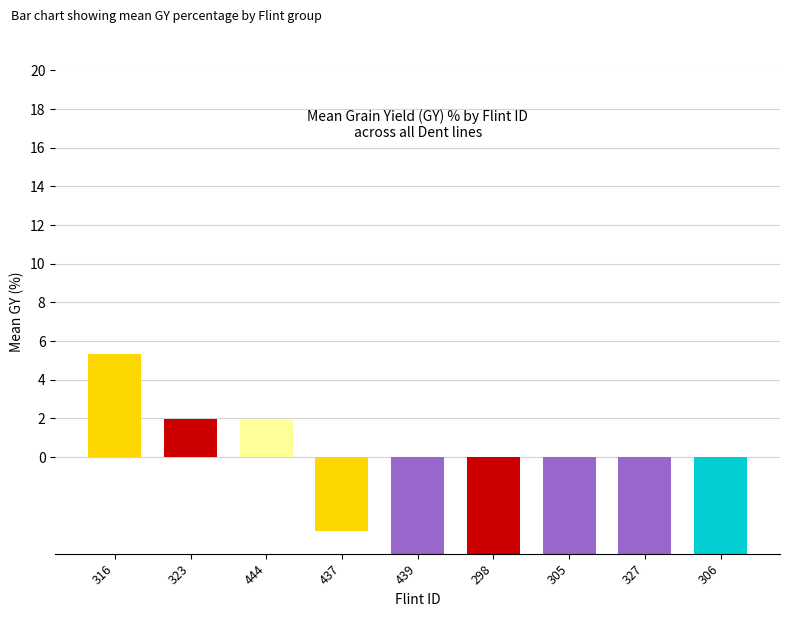

Approximately how many times larger is the value at 444 compared to 323?

1.0